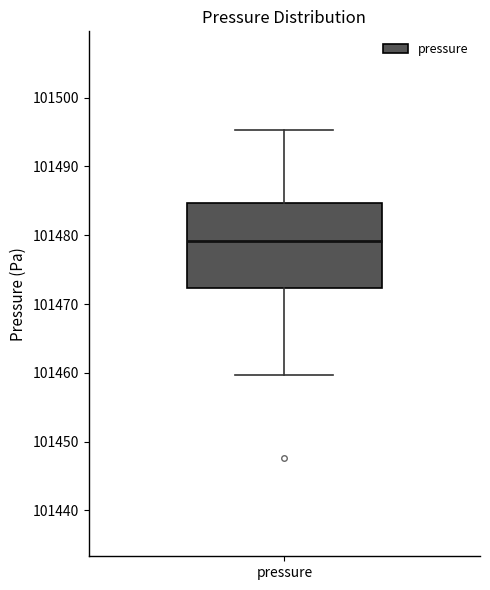

Read this box plot against the y-axis: the position of the median line, the range covered by the box, and the ends of both whiskers. The values are not printed on the chart, so give them approximately, as read against the axis.

median 101479, box 101472 to 101485, whiskers 101460 to 101495